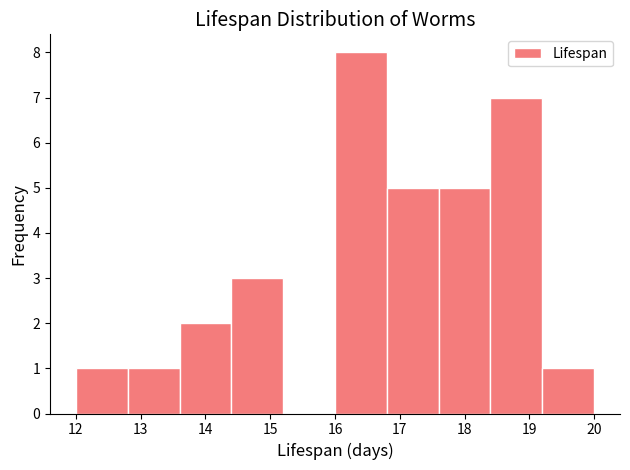

How tall is the bar that spans 18.4 to 19.2 on the x-axis? The values are not printed on the chart, so give them approximately, as read against the axis.

7